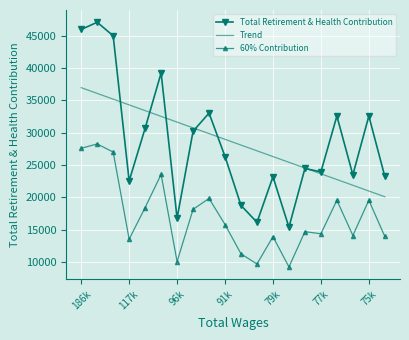

What is the difference between the maximum and minimum values in the Total Retirement & Health Contribution series?

31726.0